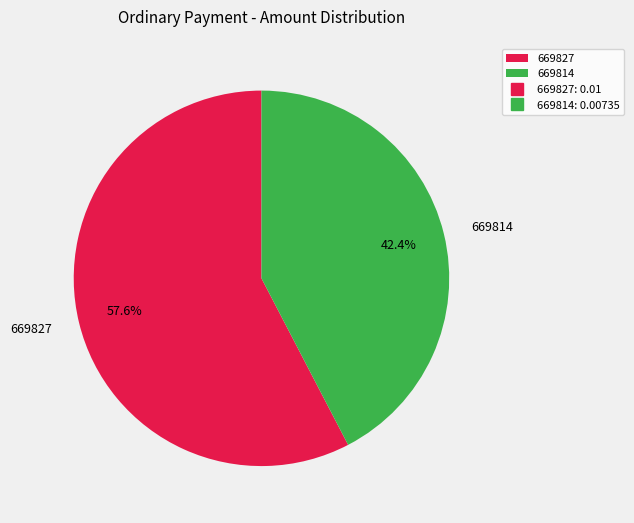

Which slice represents more than half of the pie?

669827